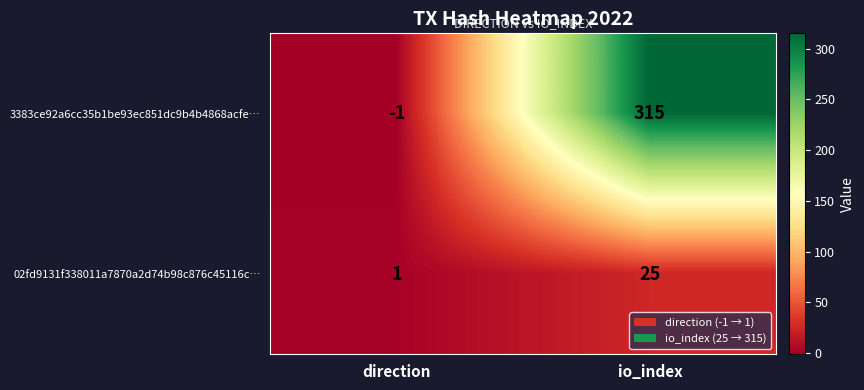

What is the difference between the maximum and minimum values in the 3383ce92a6cc35b1be93ec851dc9b4b4868acfe… series?

316